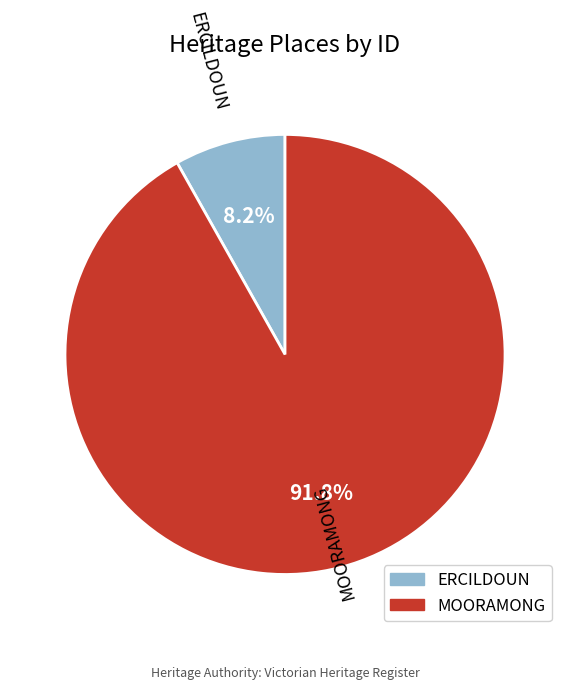

How many segments does this pie chart have?

2